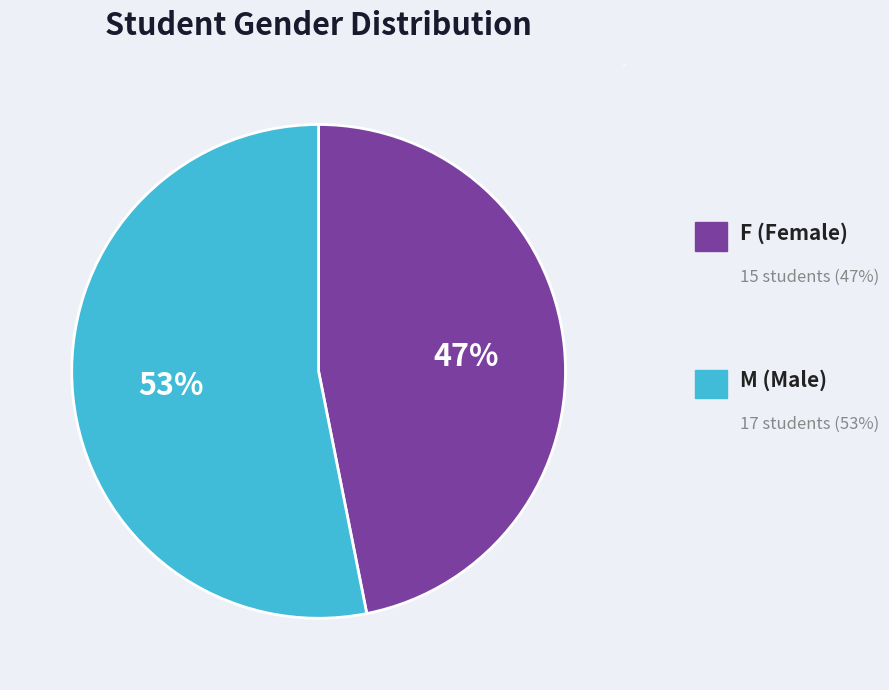

What is the largest slice in the pie chart?

M